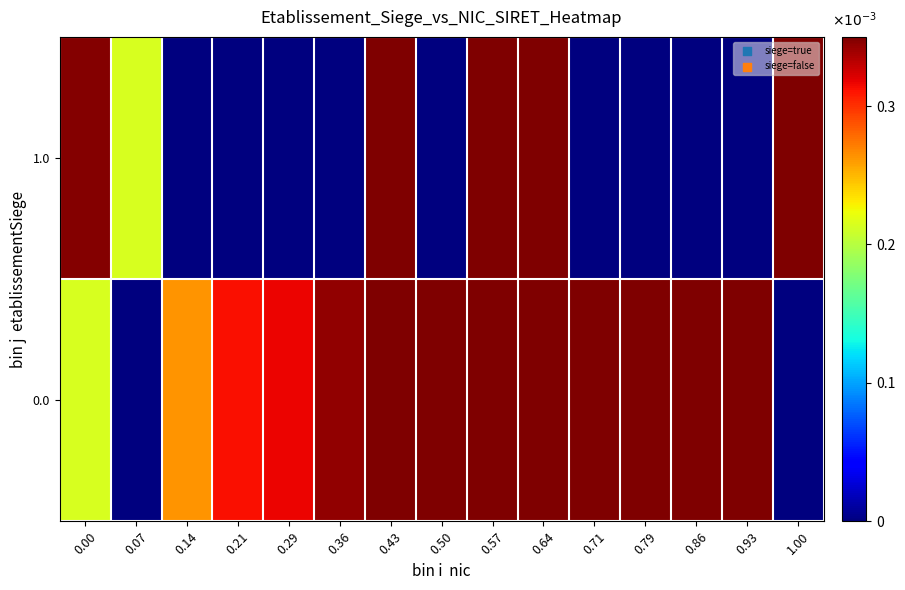

What is the difference between the highest and lowest values at 1.00?

0.4